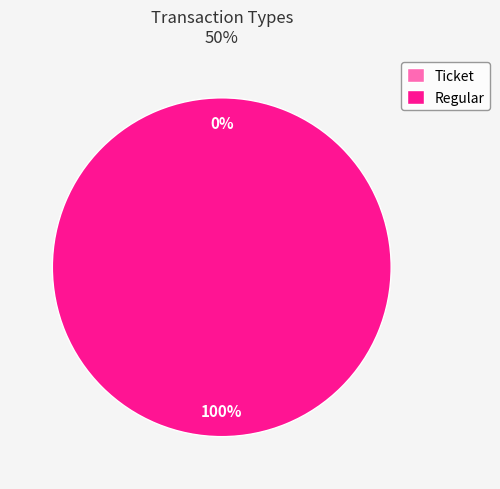

Which category has the smallest portion of the pie?

Ticket